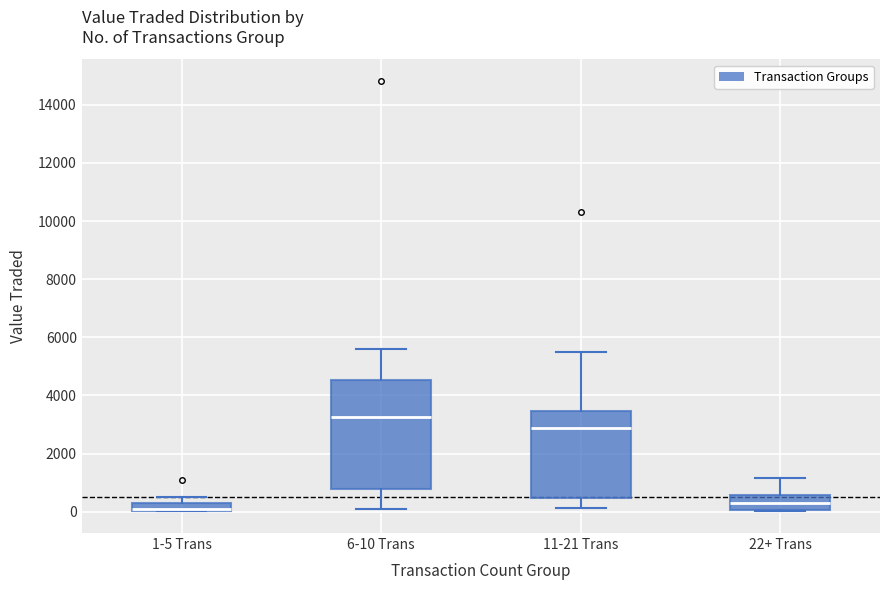

Which box is the tallest, from its lower edge to its upper edge?

6-10 Trans